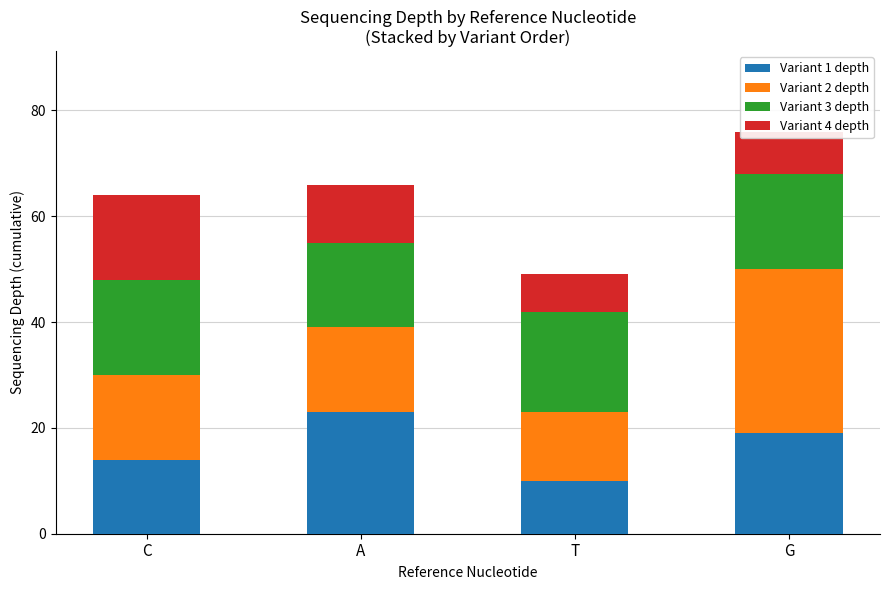

The value of Variant 1 depth at A is 23. True or false?

True